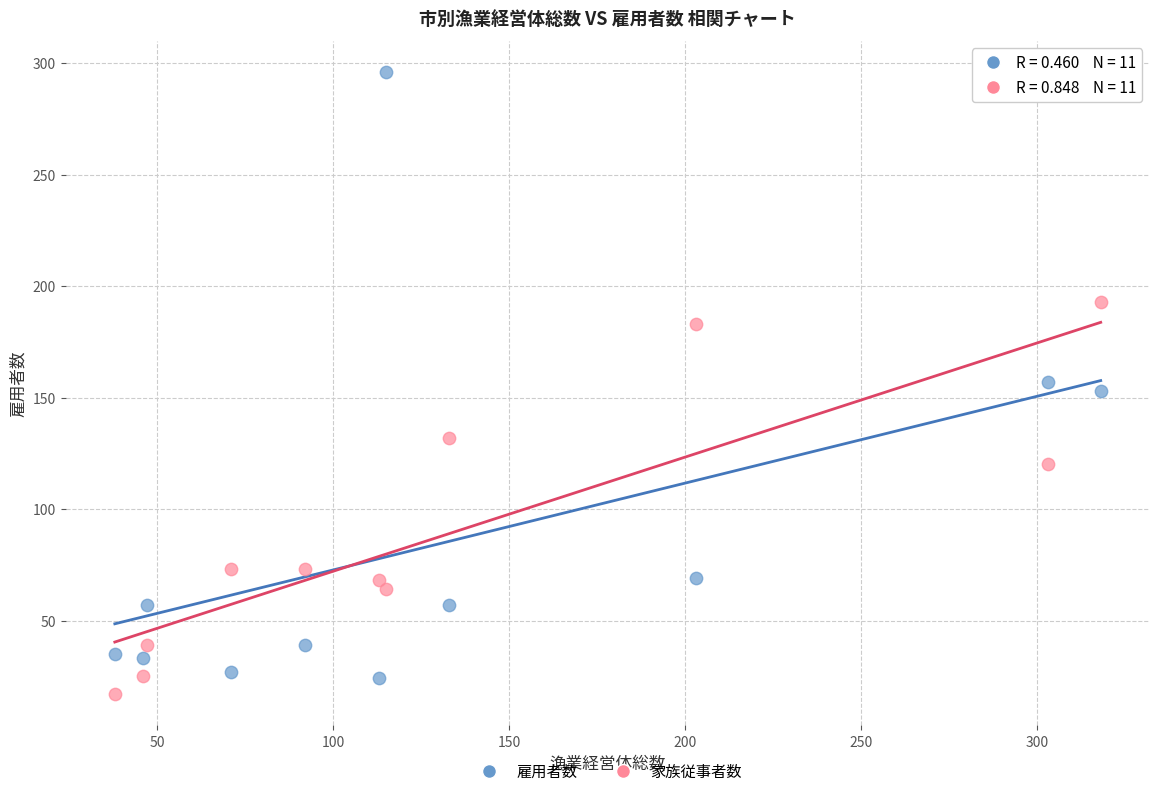

Which series has the largest Y range (max minus min)?

雇用者数